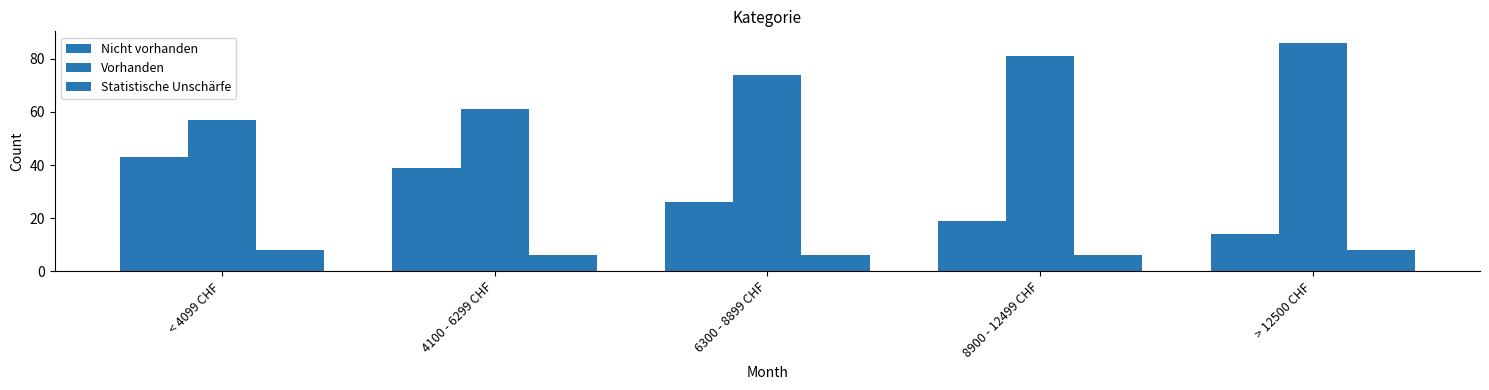

How many groups of bars are there?

5